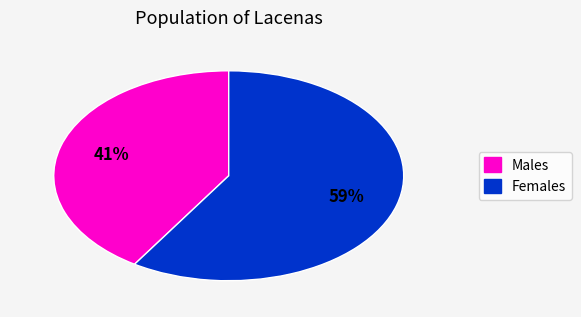

Is there any slice that represents more than half of the pie?

Yes